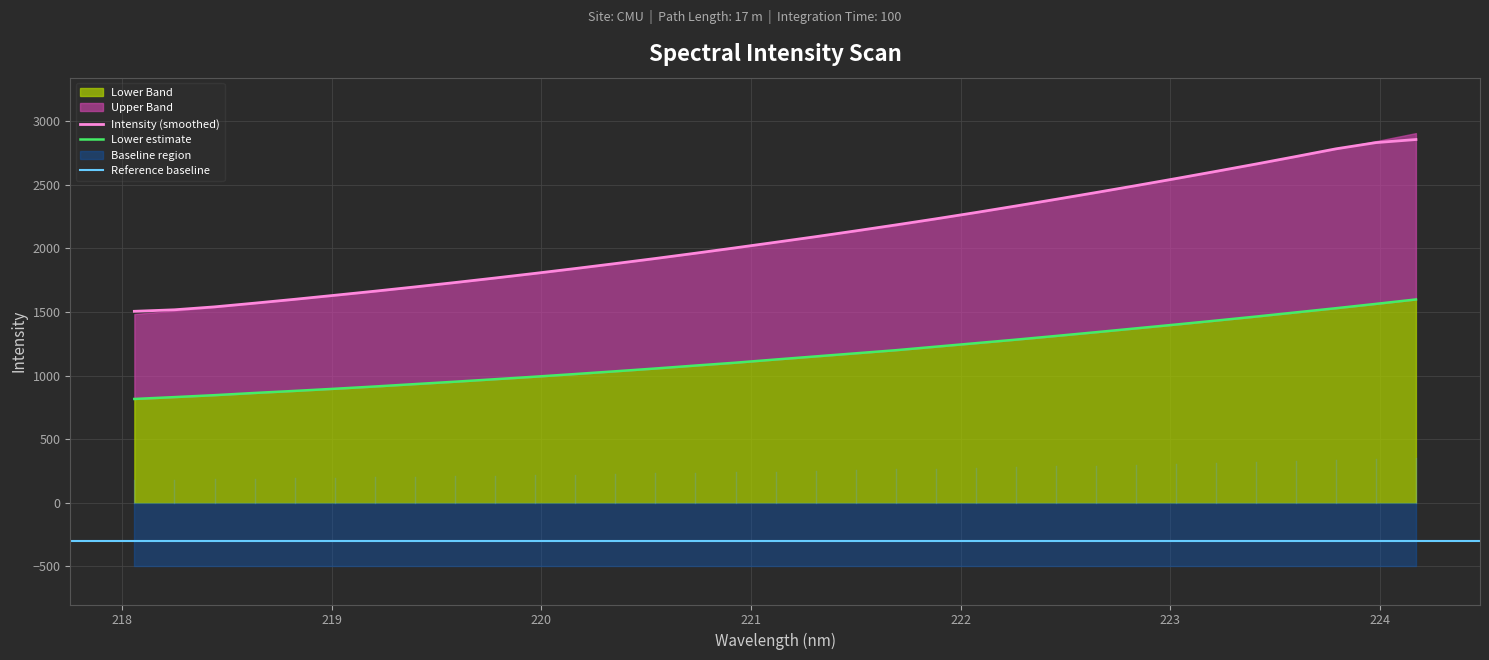

The value at 222.263 is 1282.5. True or false?

True